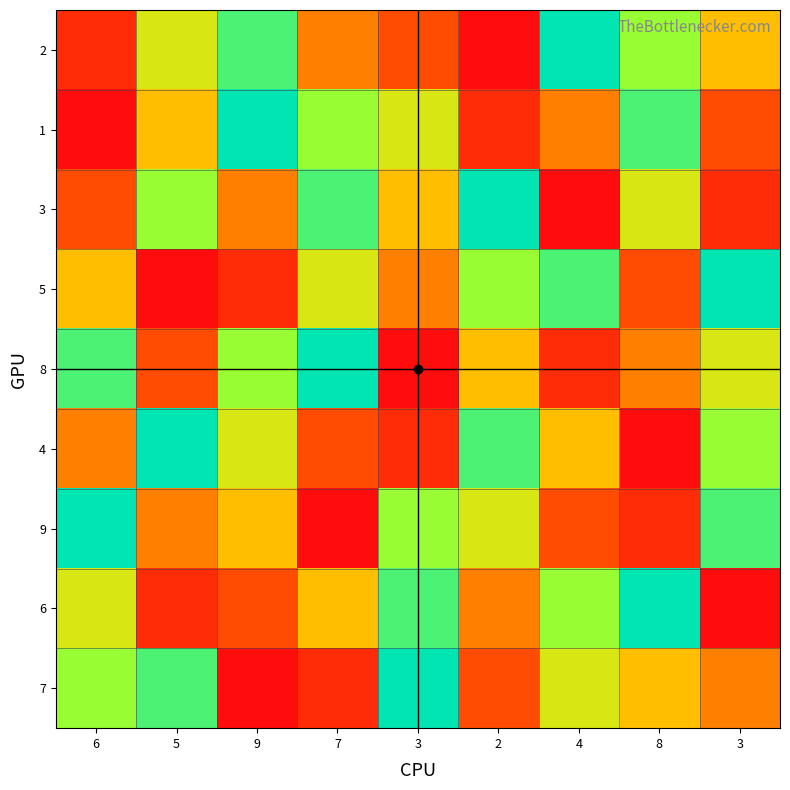

At how many categories does at least one series exceed 3?

9